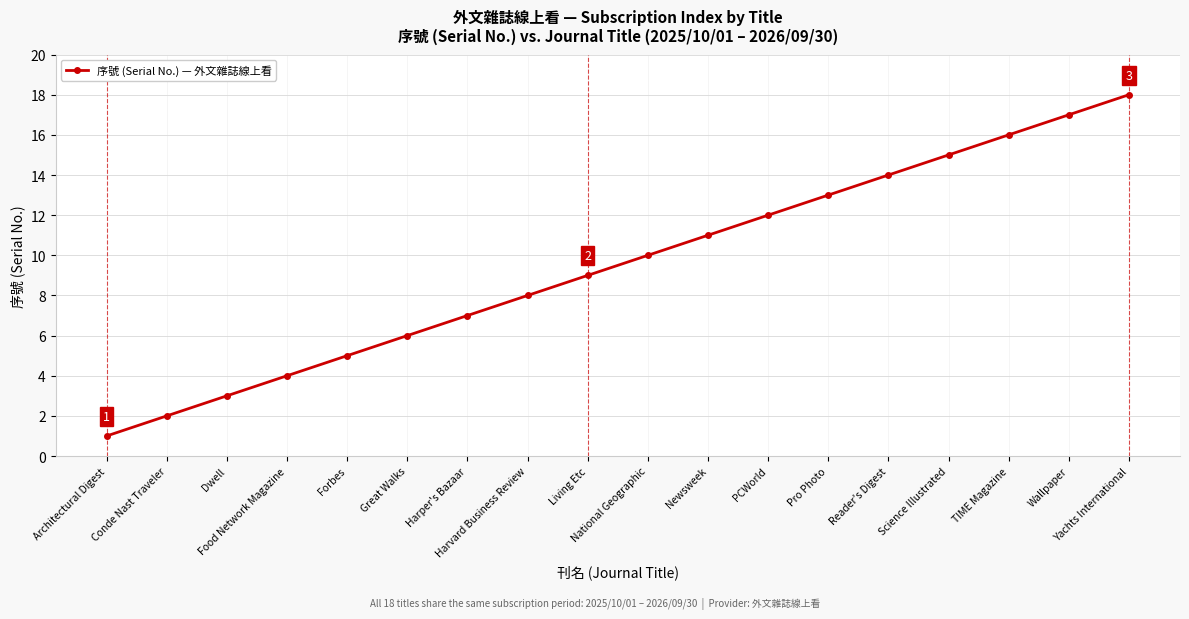

How many series are shown in this chart?

1